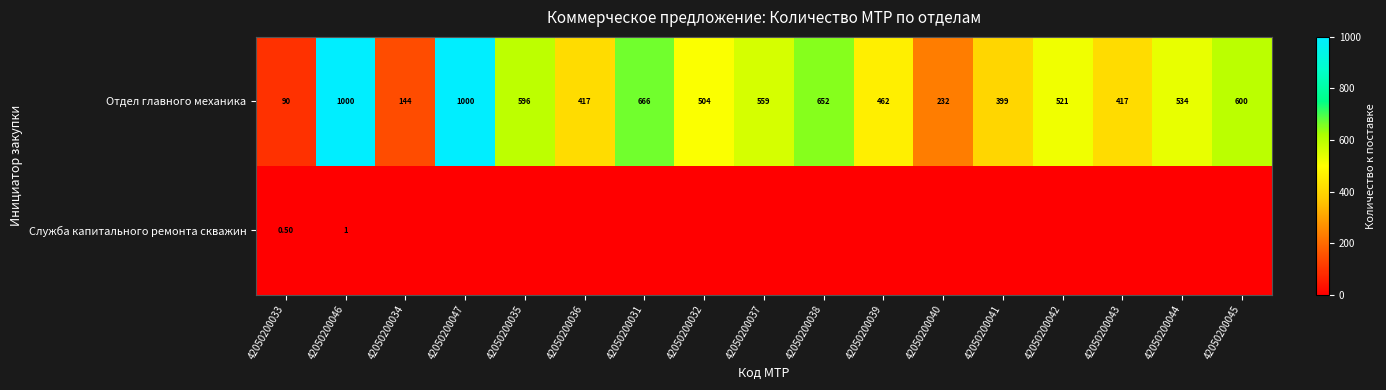

What is the difference between the Отдел главного механика values at 42050200031 and 42050200035?

70.0